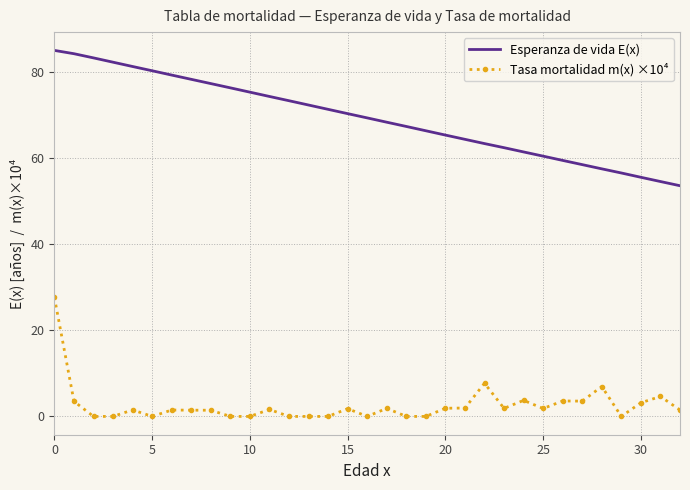

Which series has the largest range (max minus min)?

Esperanza de vida E(x)